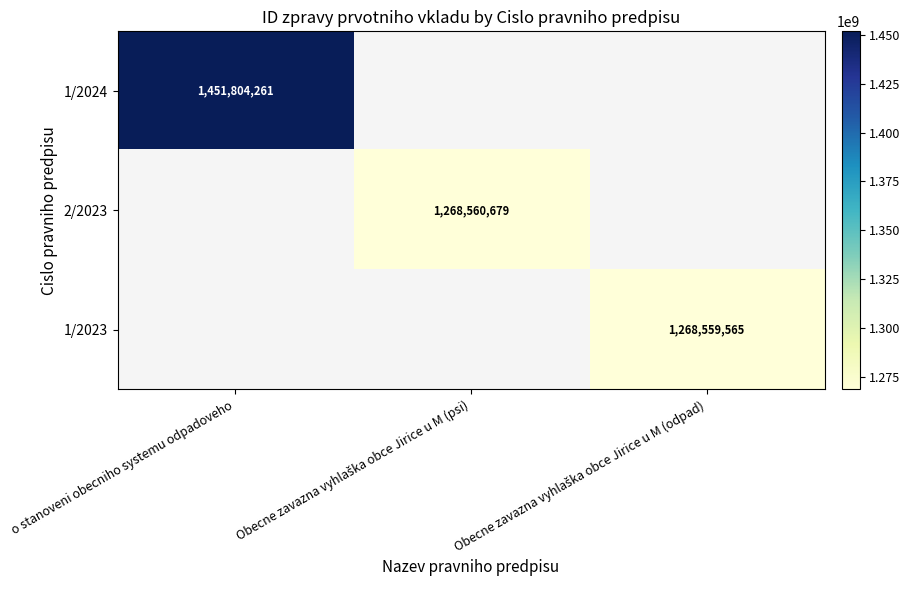

At how many categories does at least one series exceed 1409076293?

1